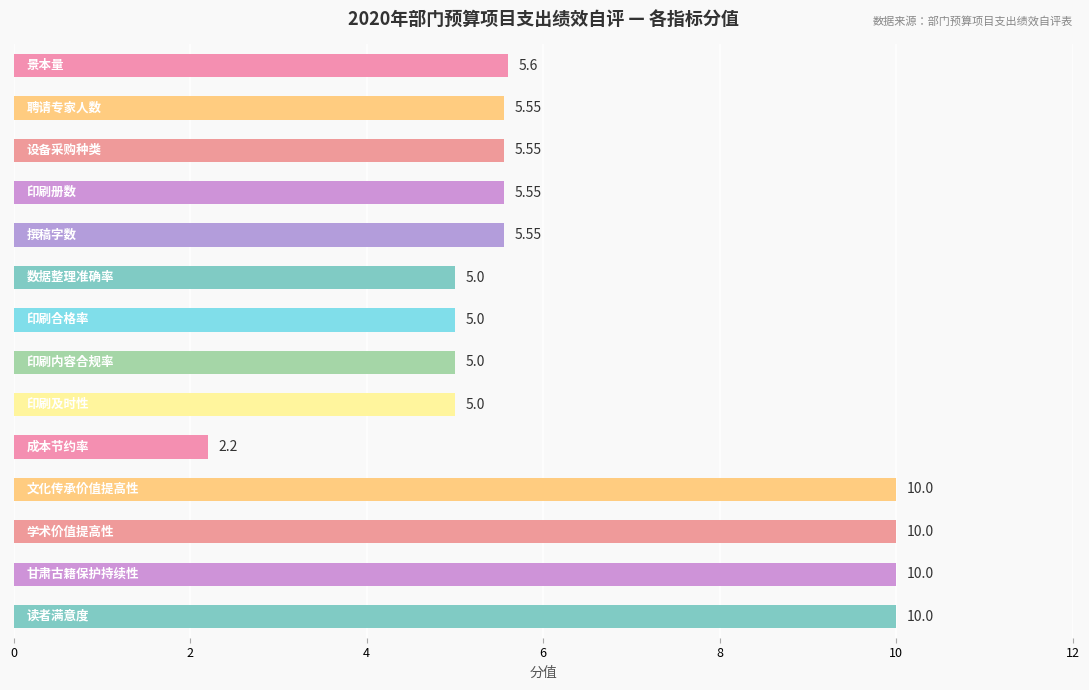

What is the average value?

6.4